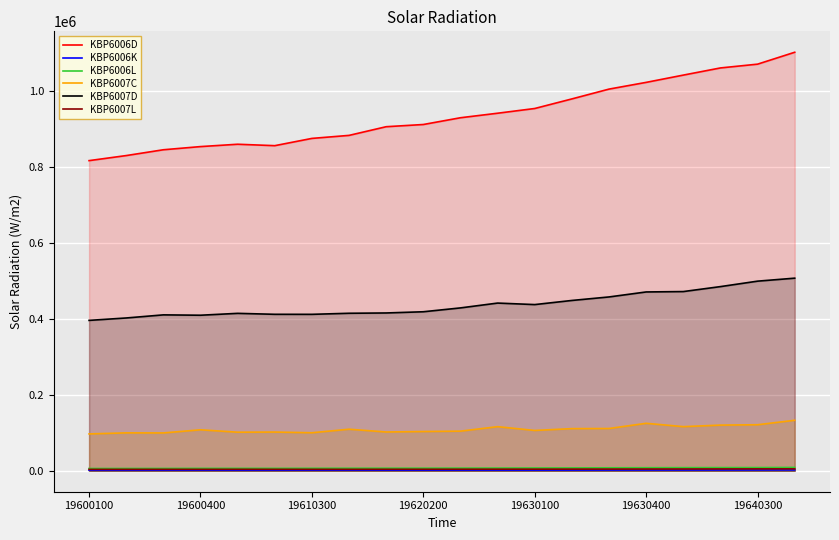

Which label corresponds to the smallest value in the chart?

19600100